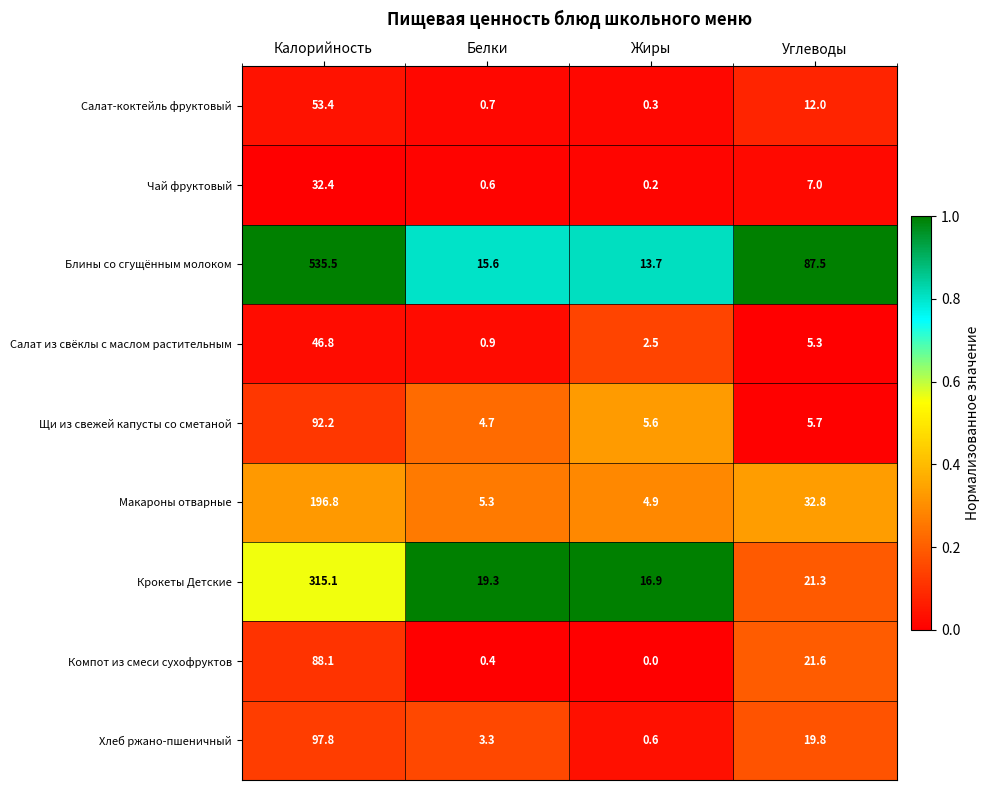

Which label corresponds to the largest value in the chart?

Калорийность